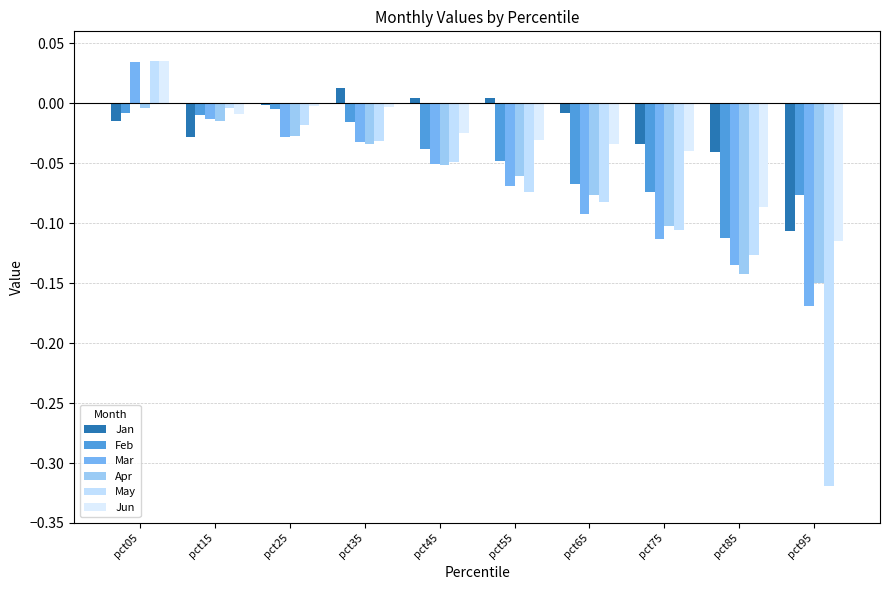

How many bars are there in each group?

6